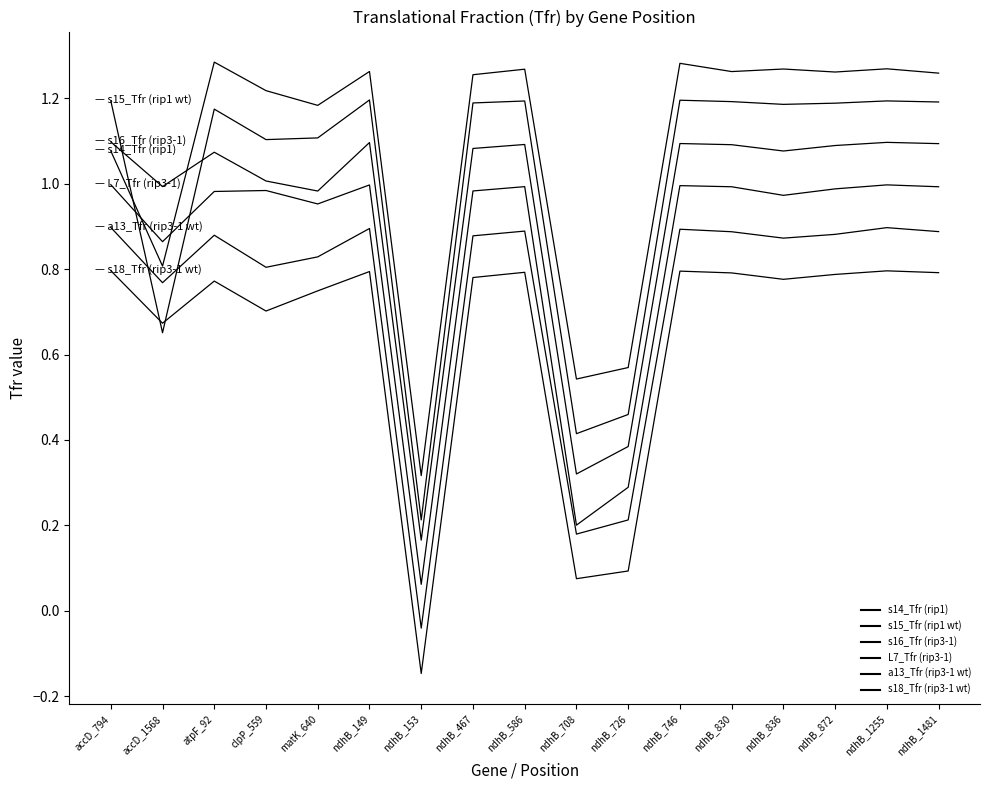

What is the total value across all series at ndhB_467?

6.2